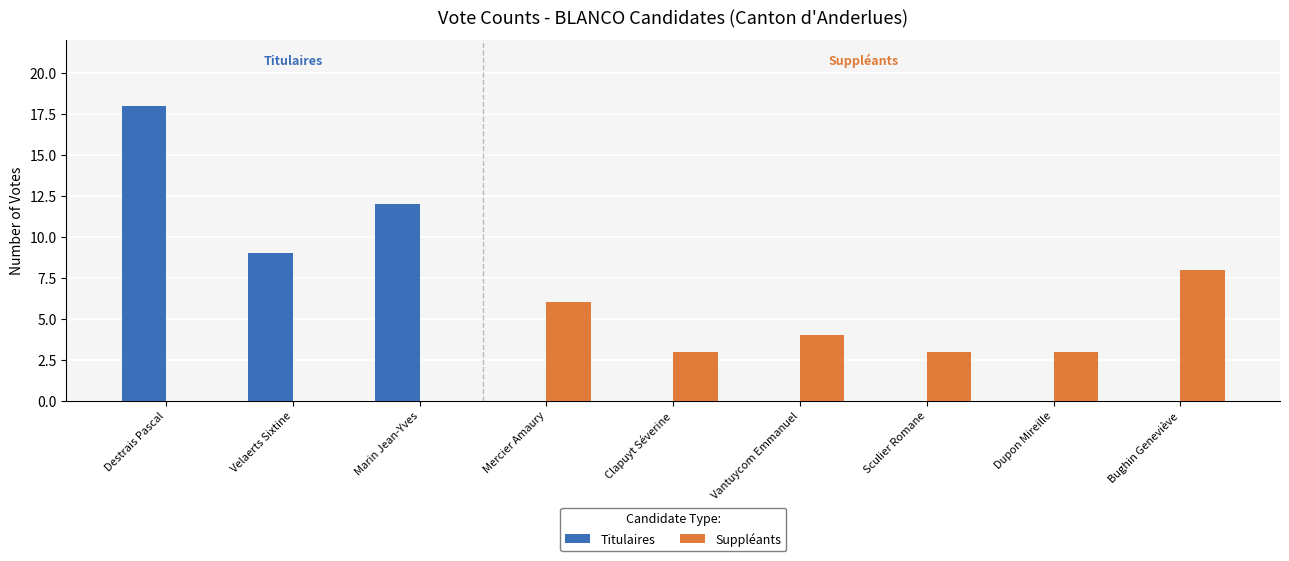

What is the total value across all series at Velaerts Sixtine?

9